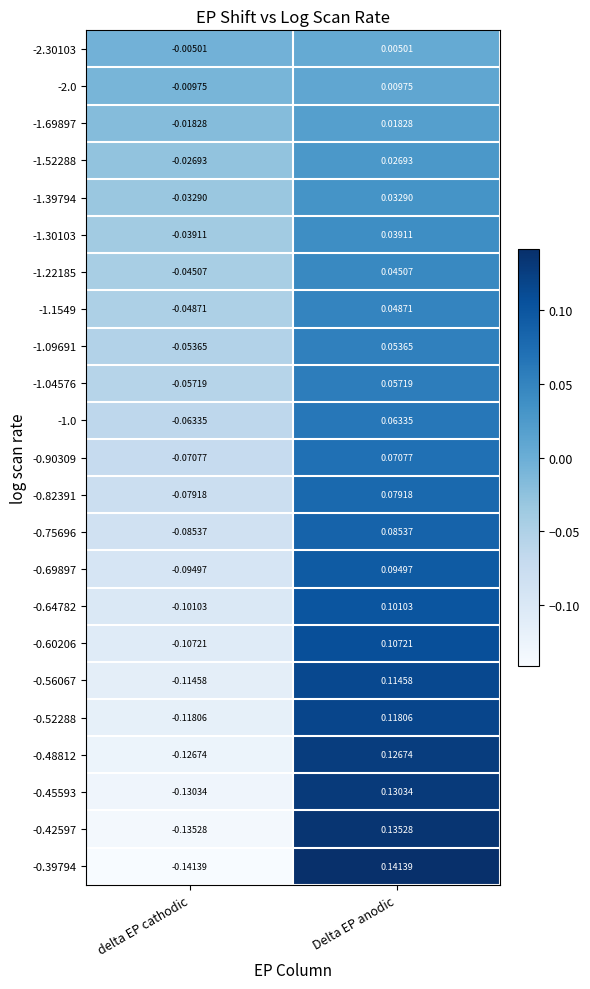

Count the number of categories in the chart.

2